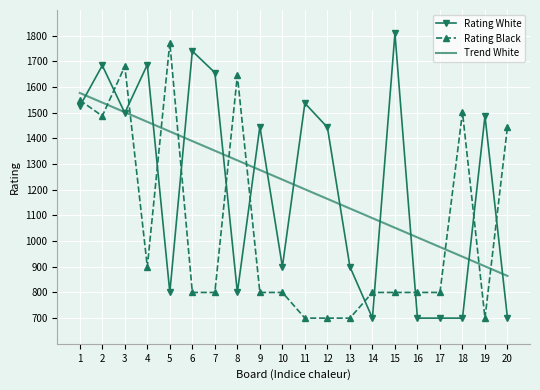

The Rating Black series shows 540.3 at 10. True or false?

False